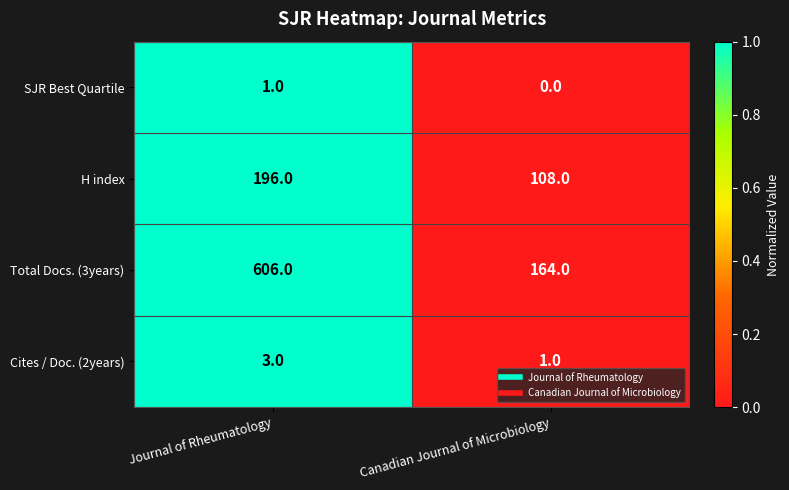

Reading right to left, transcribe all the data shown in this chart.

SJR Best Quartile: 0	1
H index: 108	196
Total Docs. (3years): 164	606
Cites / Doc. (2years): 1	3